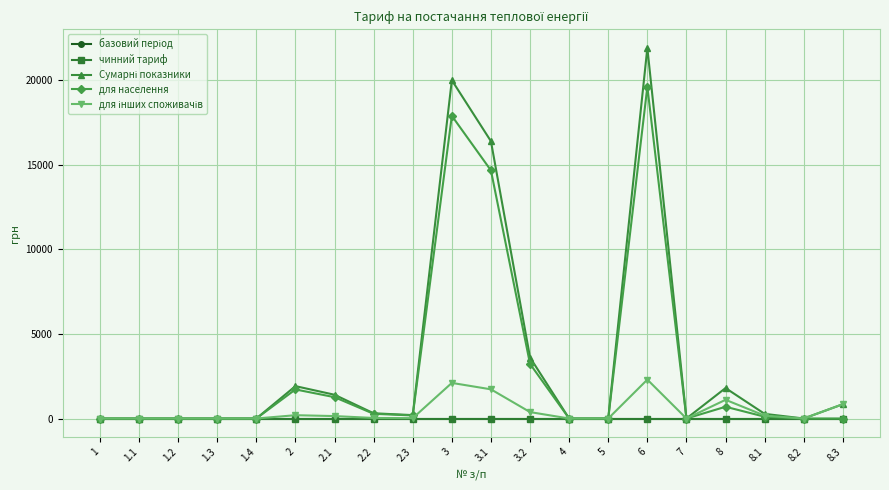

The value of для населення at 7 is 0.0. True or false?

True